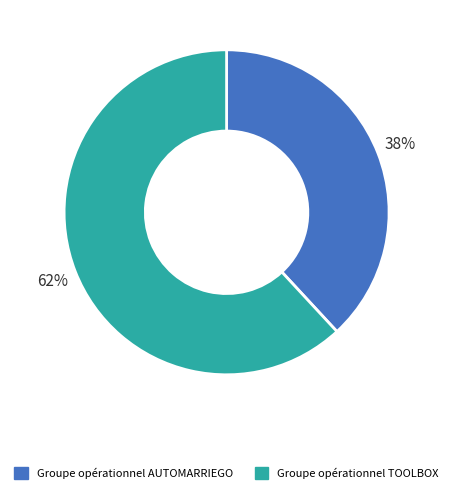

Rank the categories by value from lowest to highest.

Groupe opérationnel AUTOMARRIEGO, Groupe opérationnel TOOLBOX